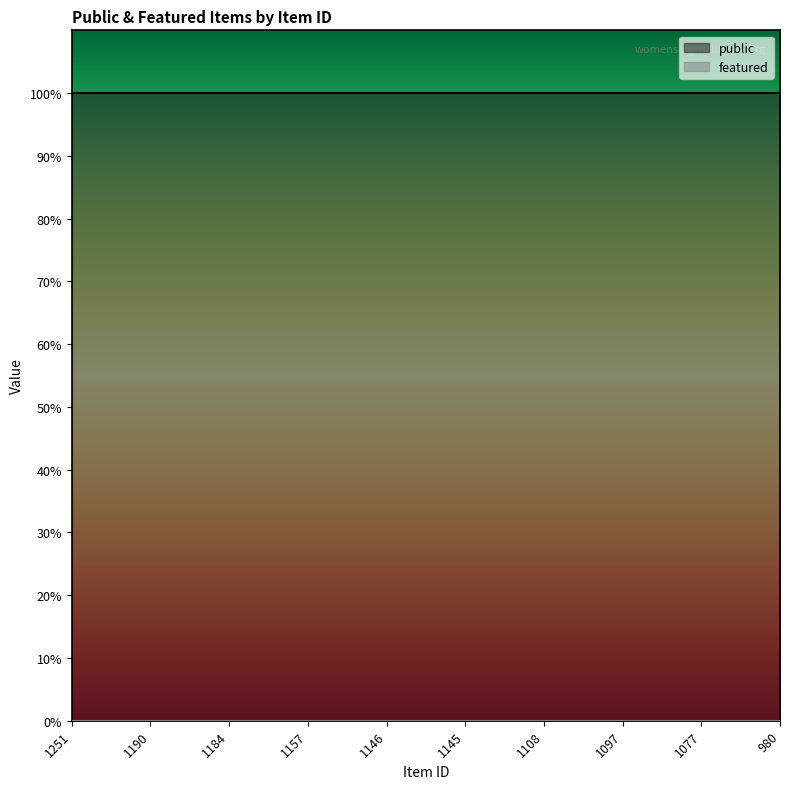

Reading left to right, what are all the values shown in this chart?

public: 1251=1	1190=1	1184=1	1157=1	1146=1	1145=1	1108=1	1097=1	1077=1	980=1
featured: 1251=0	1190=0	1184=0	1157=0	1146=0	1145=0	1108=0	1097=0	1077=0	980=0